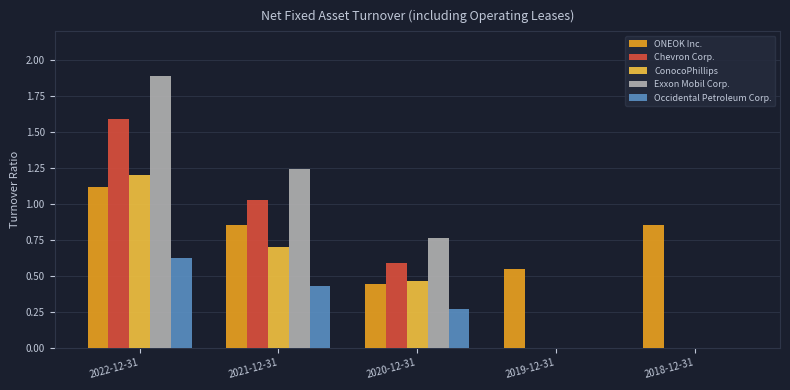

The value of Chevron Corp. at 2021-12-31 is 0.4. True or false?

False